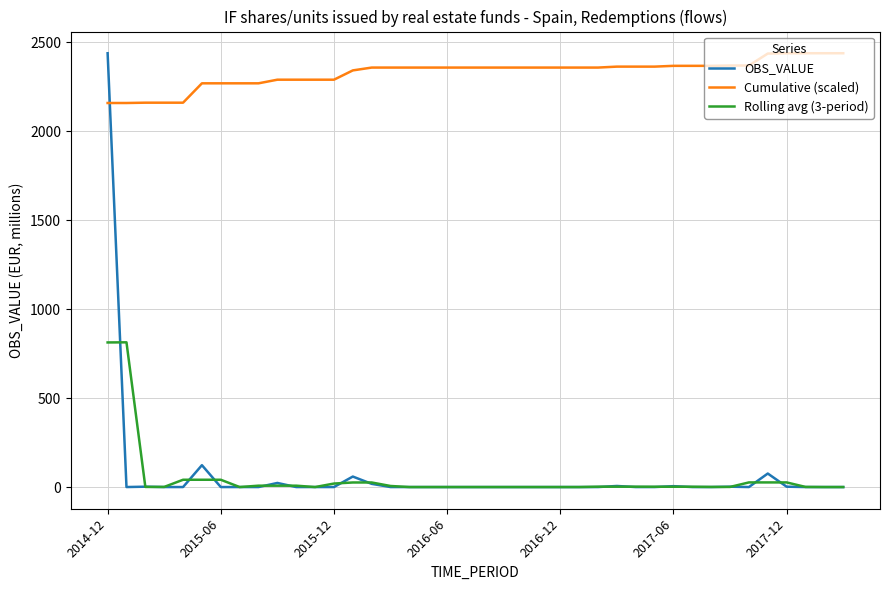

At how many categories does at least one series exceed 1845?

40